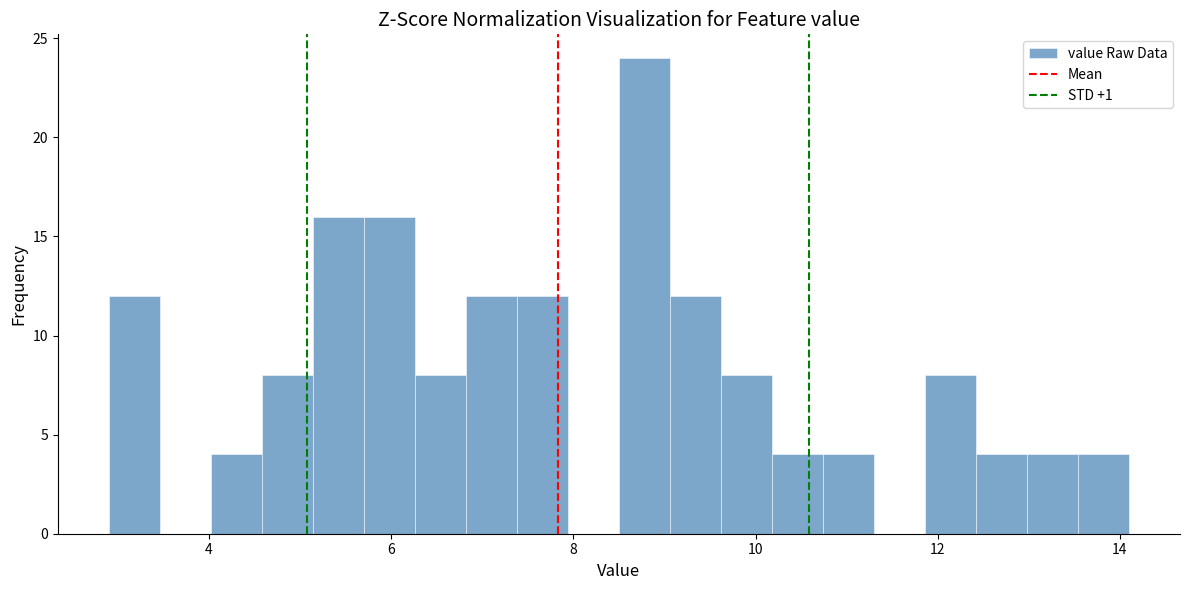

Read against the x-axis, roughly where is the centre of the tallest bar?

8.8